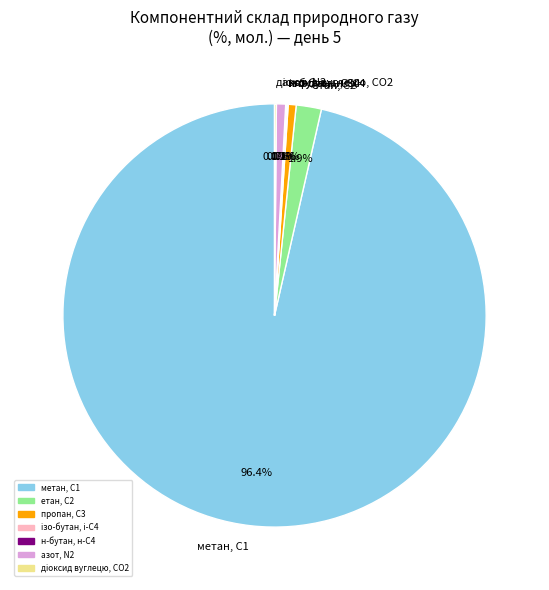

What is the largest slice in the pie chart?

метан, С1